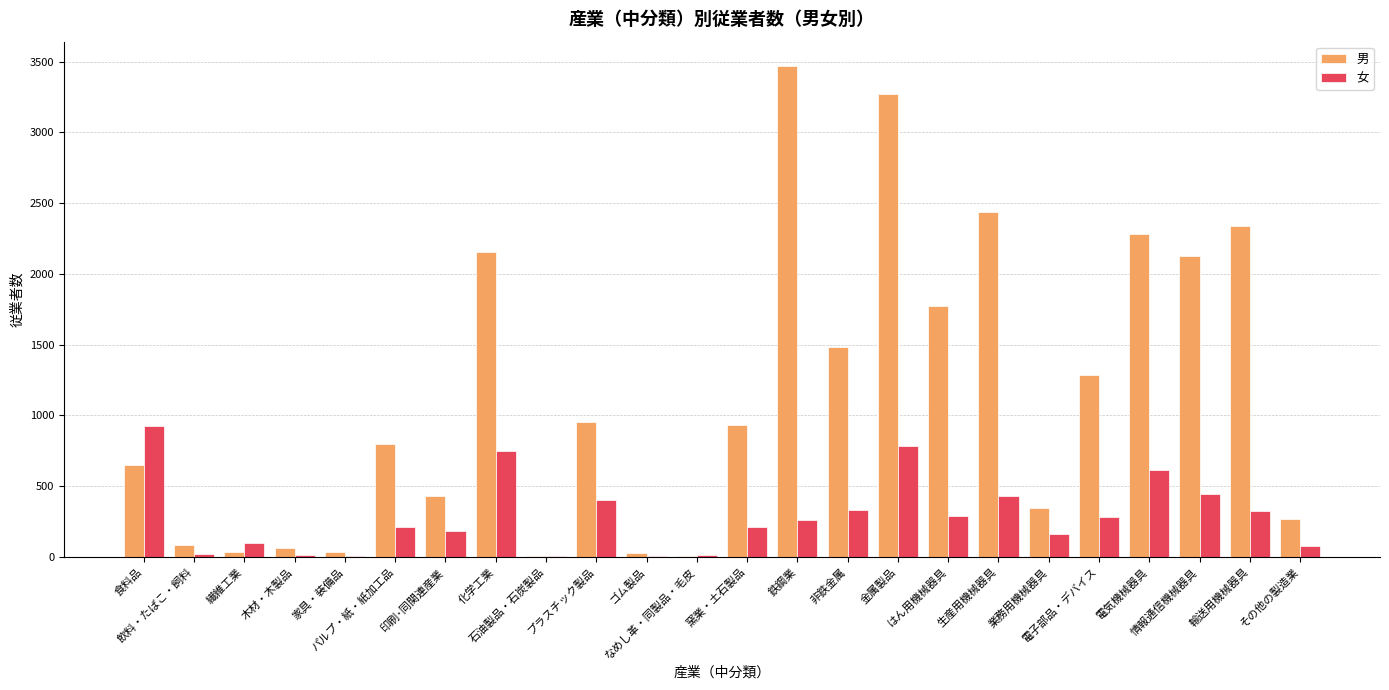

What are all the series names shown in the legend?

男, 女